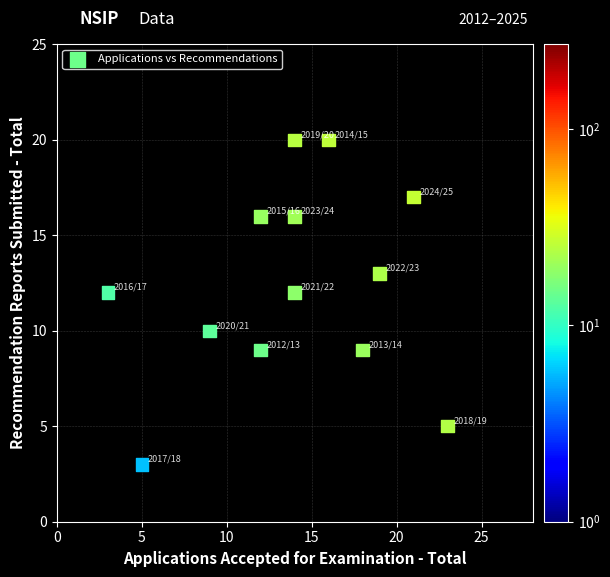

What is the range of Y values (max minus min)?

17